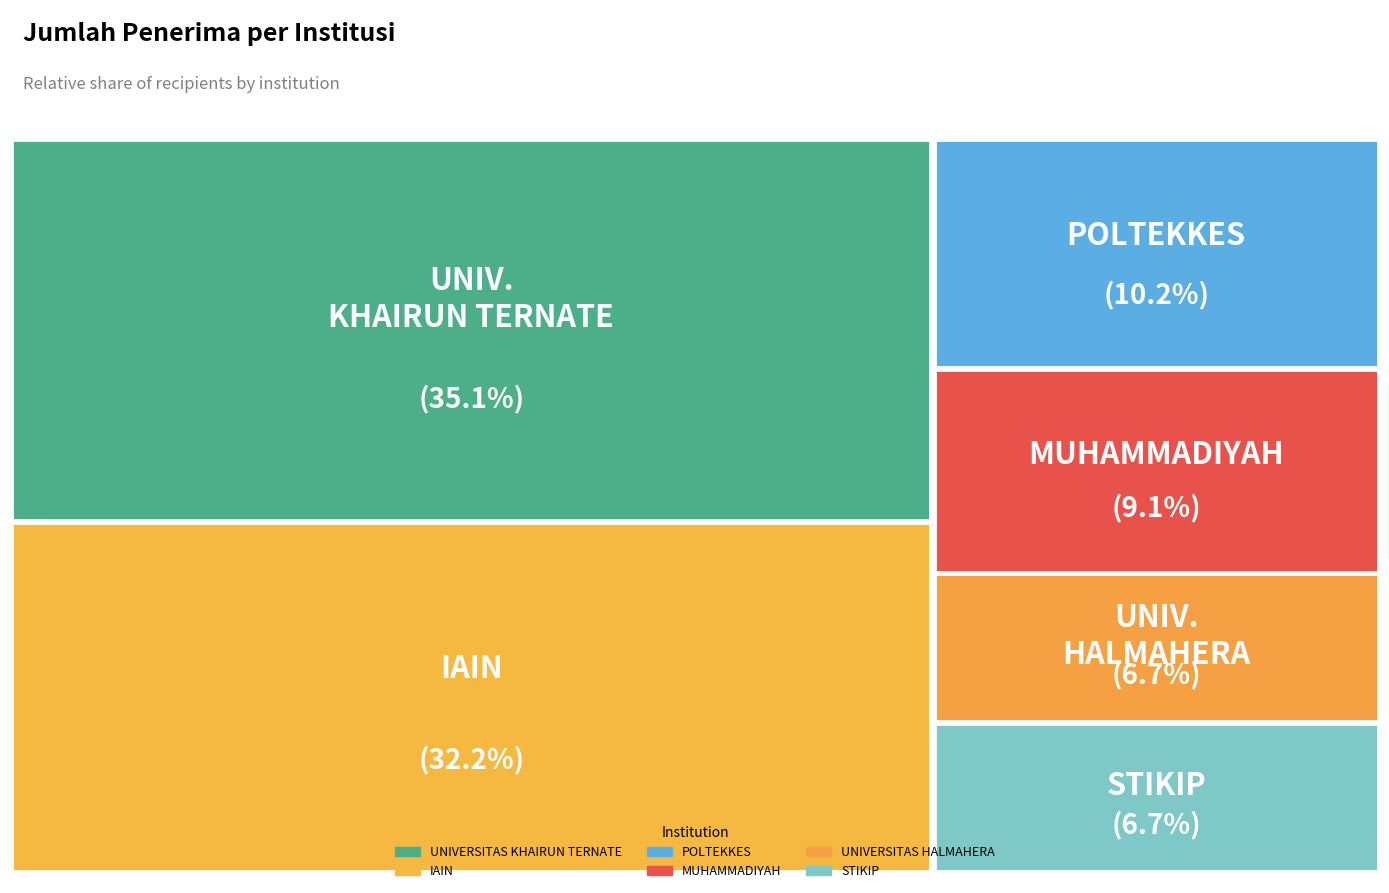

What is the change in value from MUHAMMADIYAH to UNIVERSITAS HALMAHERA?

-11